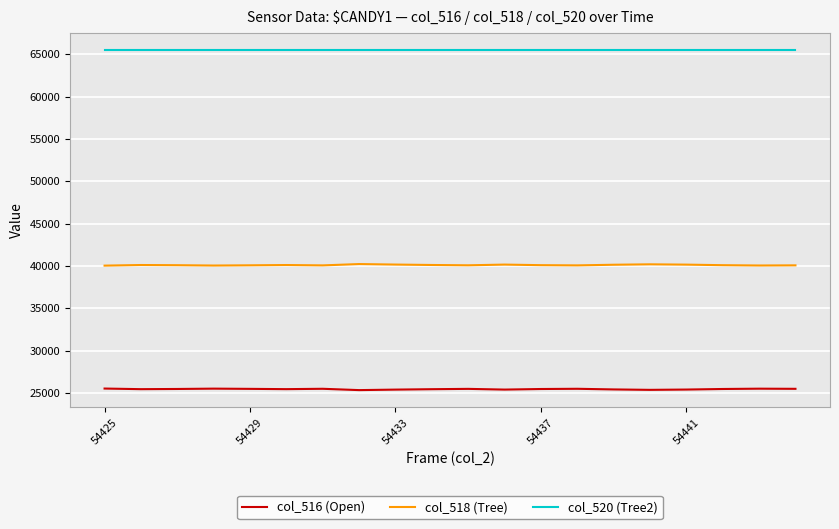

Rank the series by their maximum value, from lowest to highest.

col_516 (Open), col_518 (Tree), col_520 (Tree2)